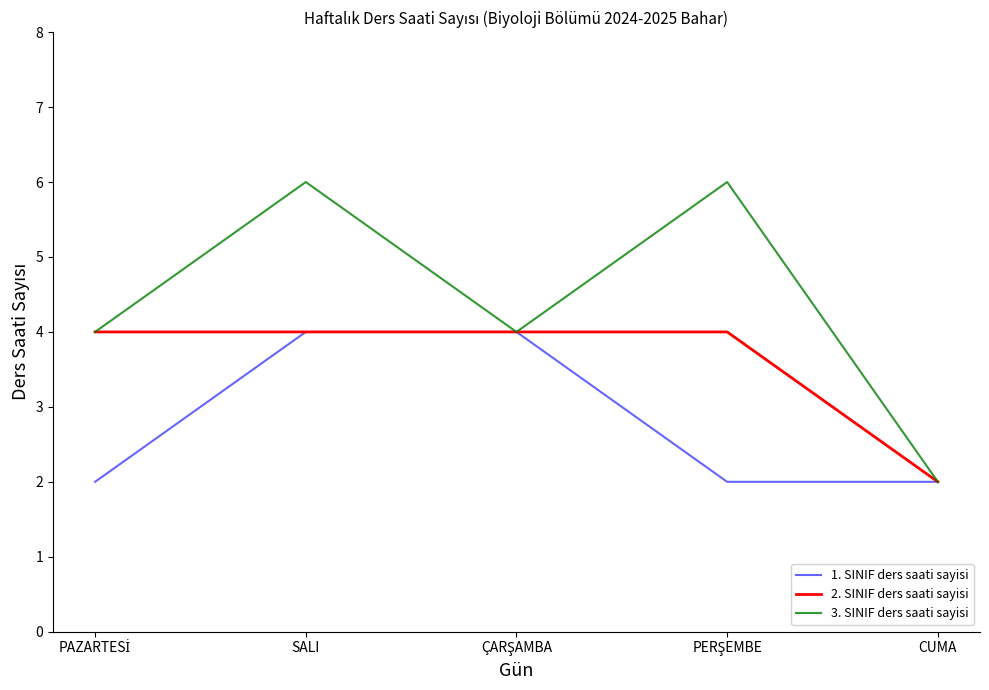

What is the greatest value displayed?

6